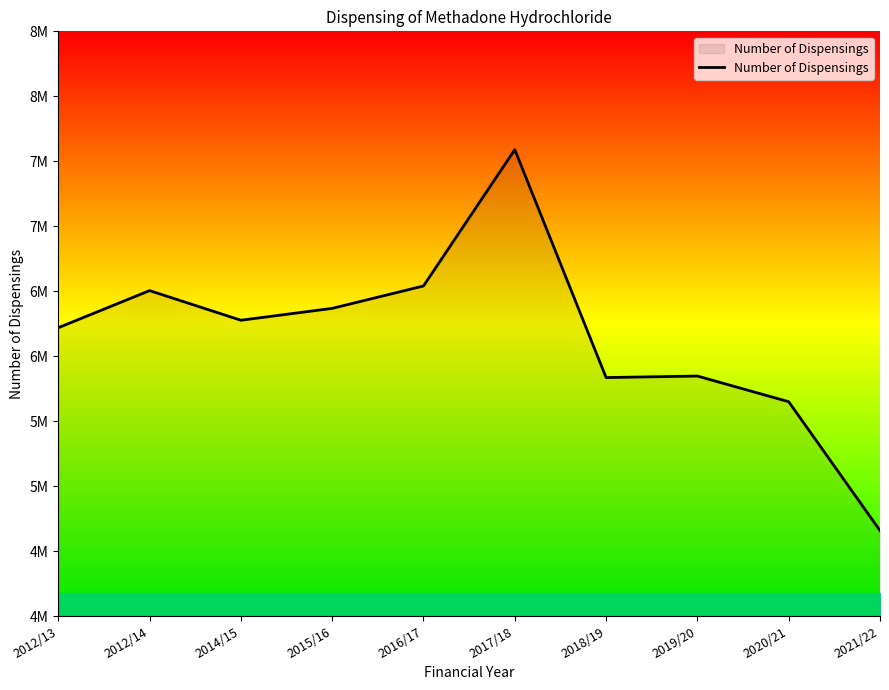

Where is the first local maximum?

2012/14